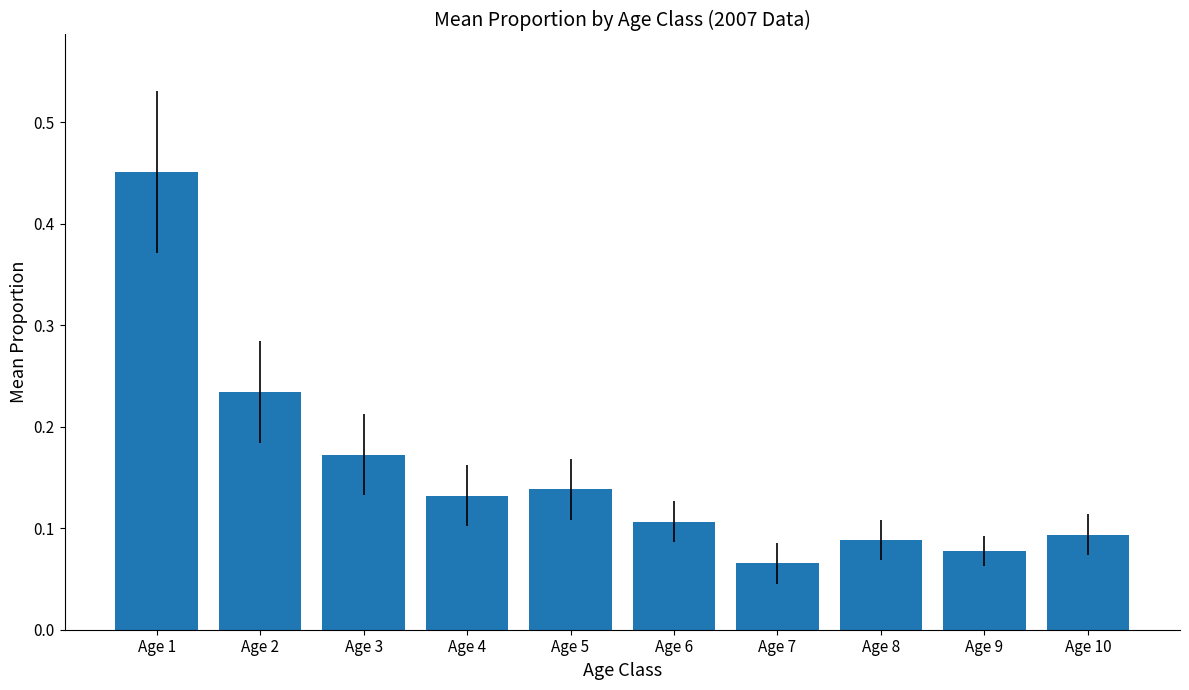

The chart shows a value of 0.2 at Age 4. True or false?

False